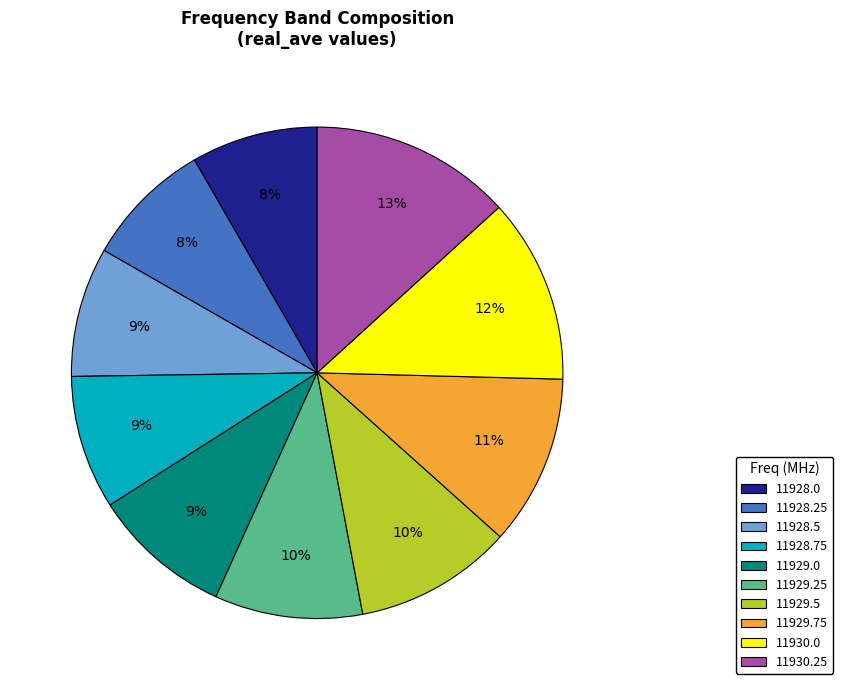

What percentage is the 11929.25 slice, to the nearest percent?

10%